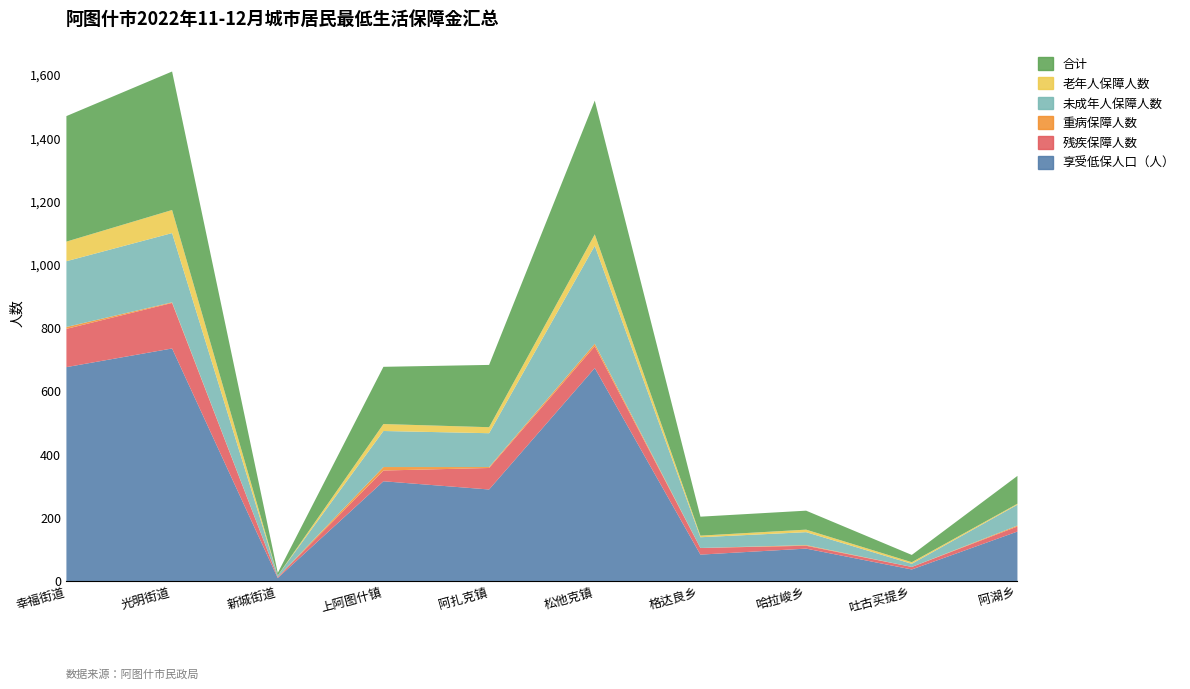

What is the difference between the maximum and minimum values in the 未成年人保障人数 series?

305